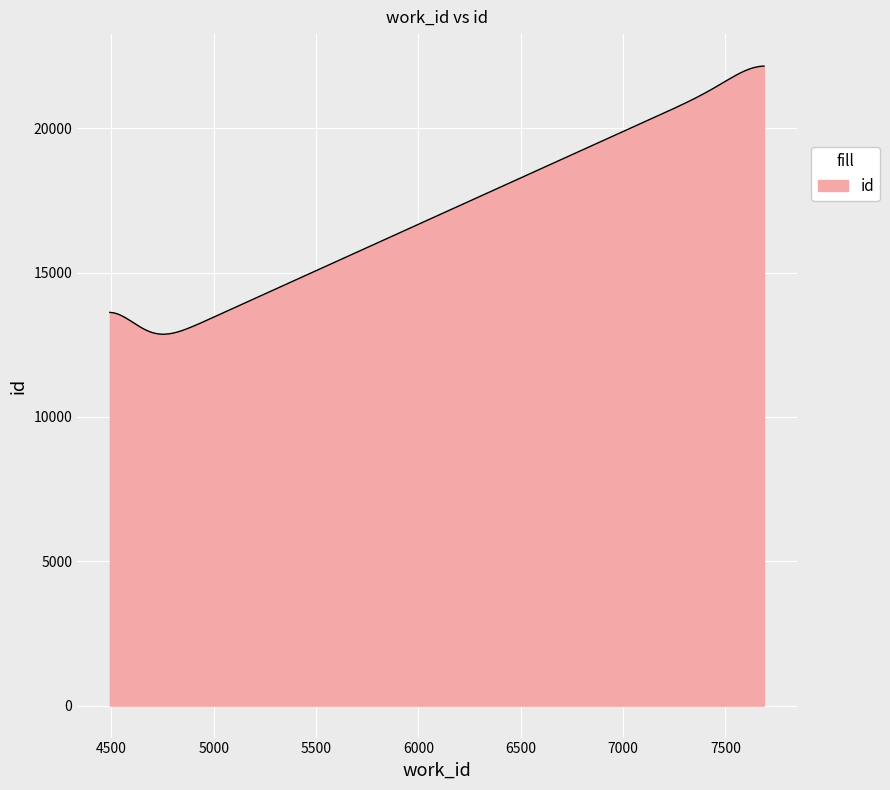

What is the difference between the maximum and minimum values?

9289.8